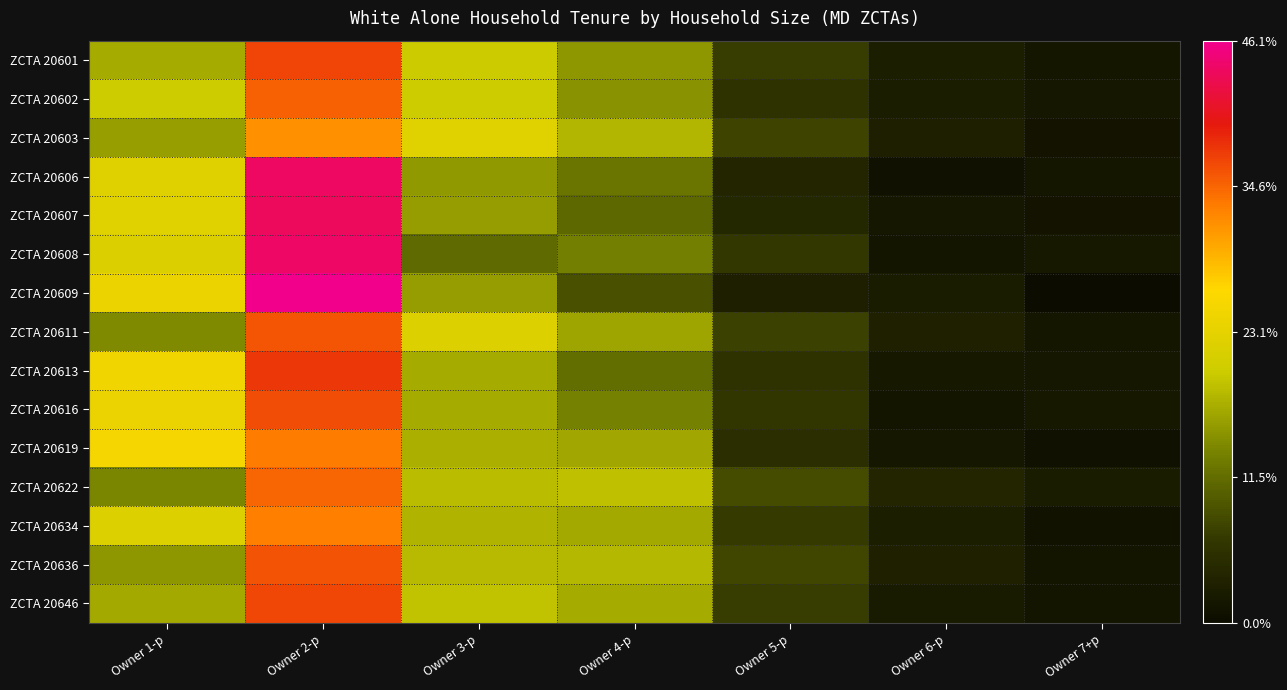

Which has a higher value, Owner 3-p or Owner 1-p?

Owner 3-p